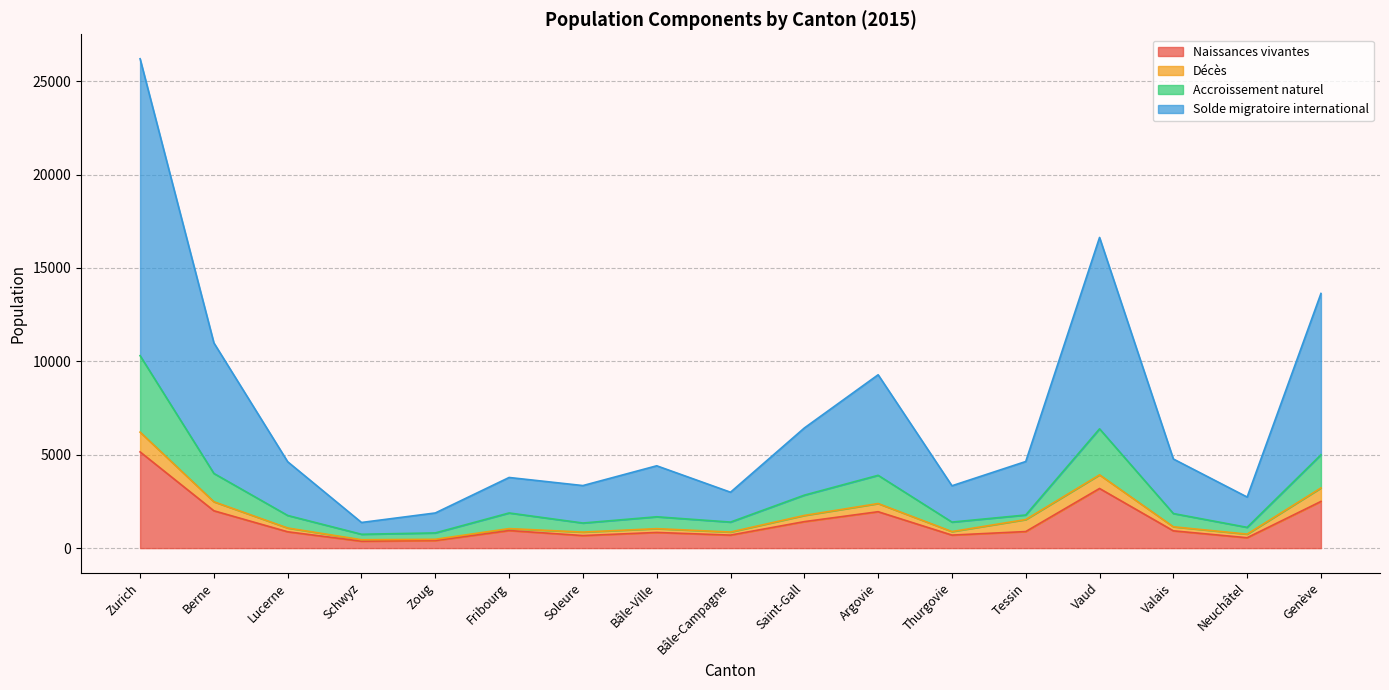

How many lines are shown in the chart?

4